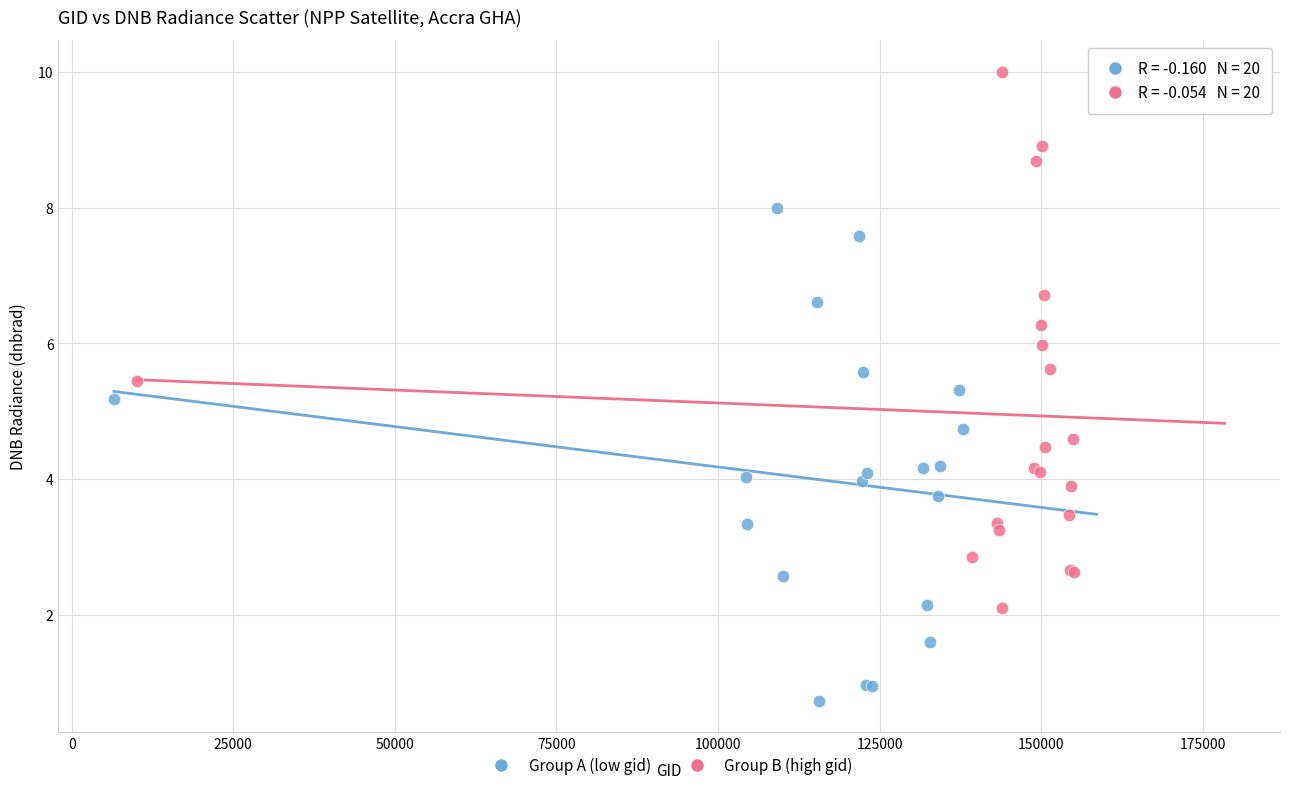

Which series reaches the minimum Y coordinate?

Group A (low gid)